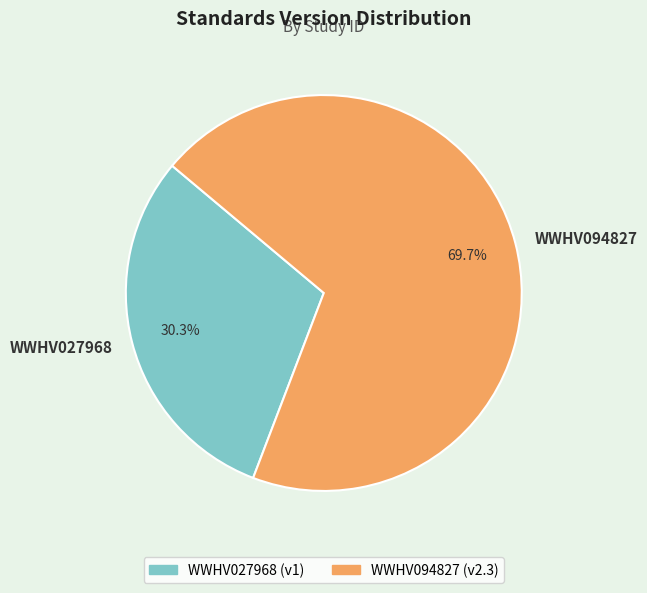

What is the ratio of the value at WWHV027968 to the value at WWHV094827?

0.4